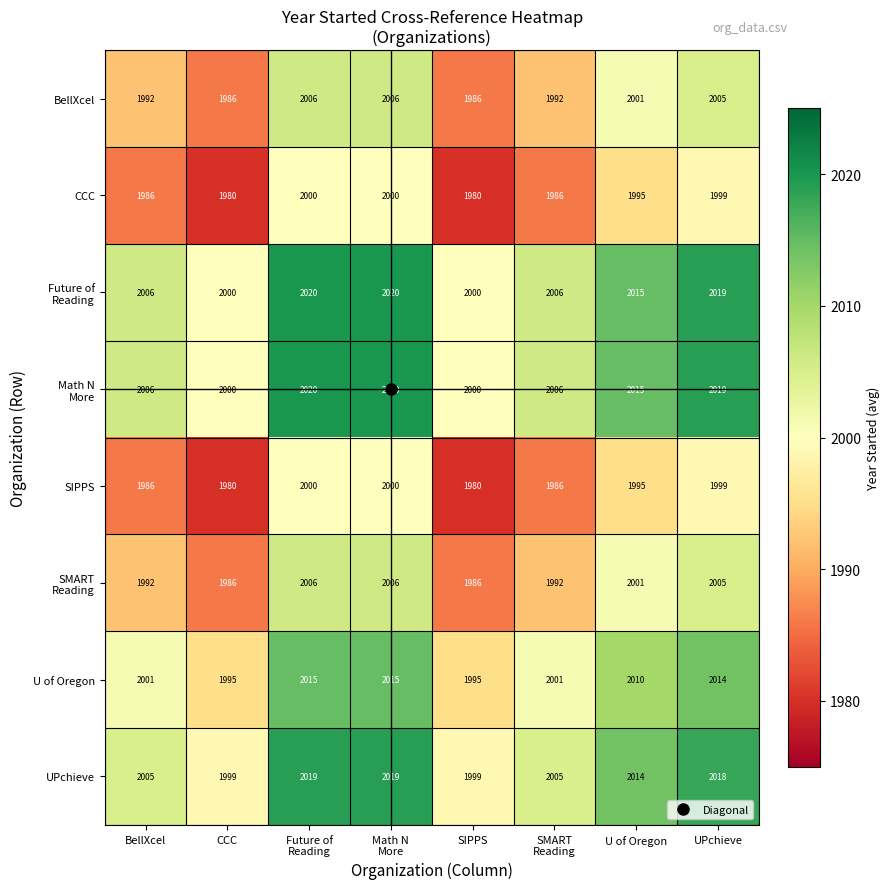

Is the value of BellXcel at SIPPS greater than the value of UPchieve at UPchieve?

No